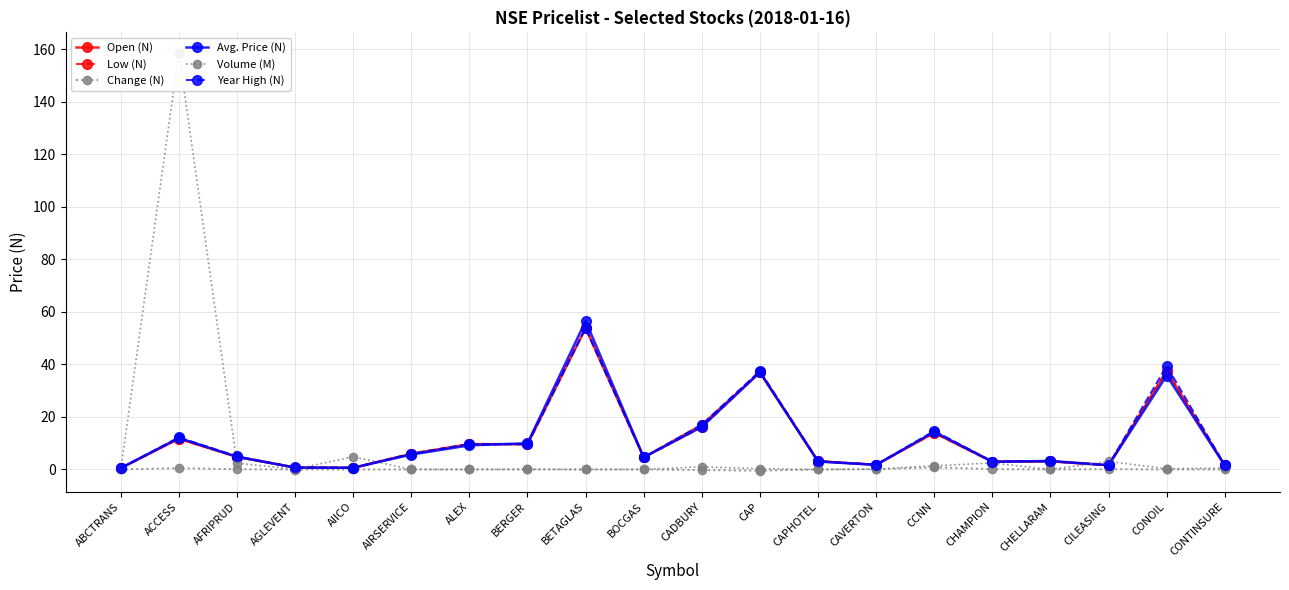

What is the label of the 17th point from the left?

CHELLARAM